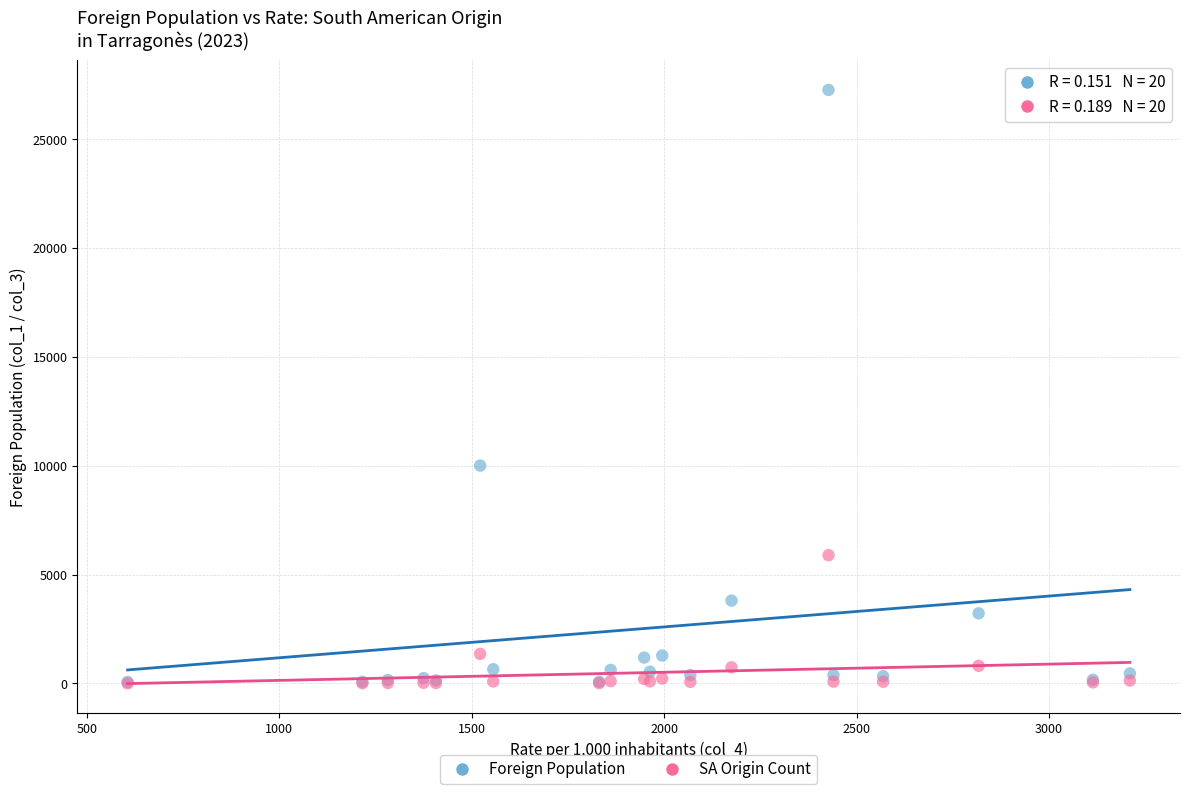

Across all series, what Y value is closest to 13630?

10002